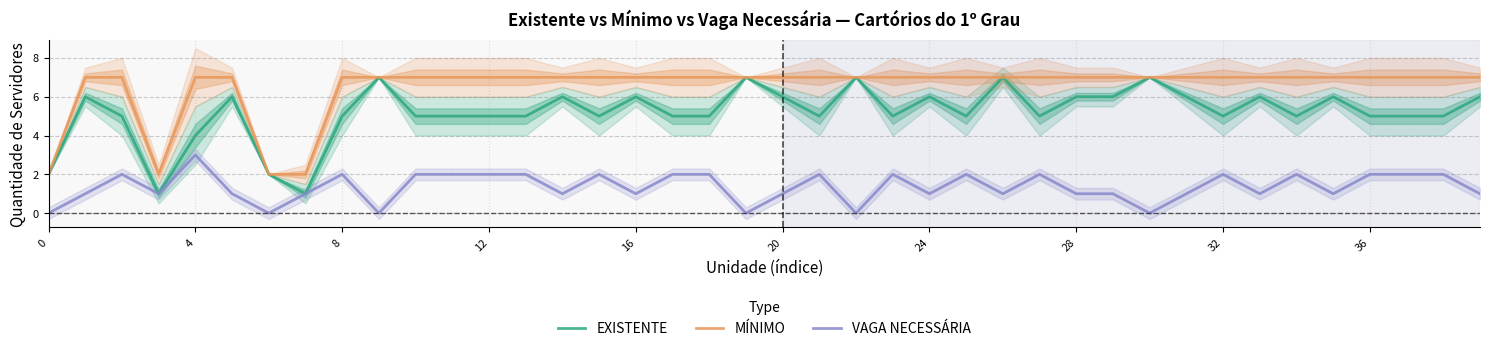

What are all the series names shown in the legend?

EXISTENTE, MÍNIMO, VAGA NECESSÁRIA